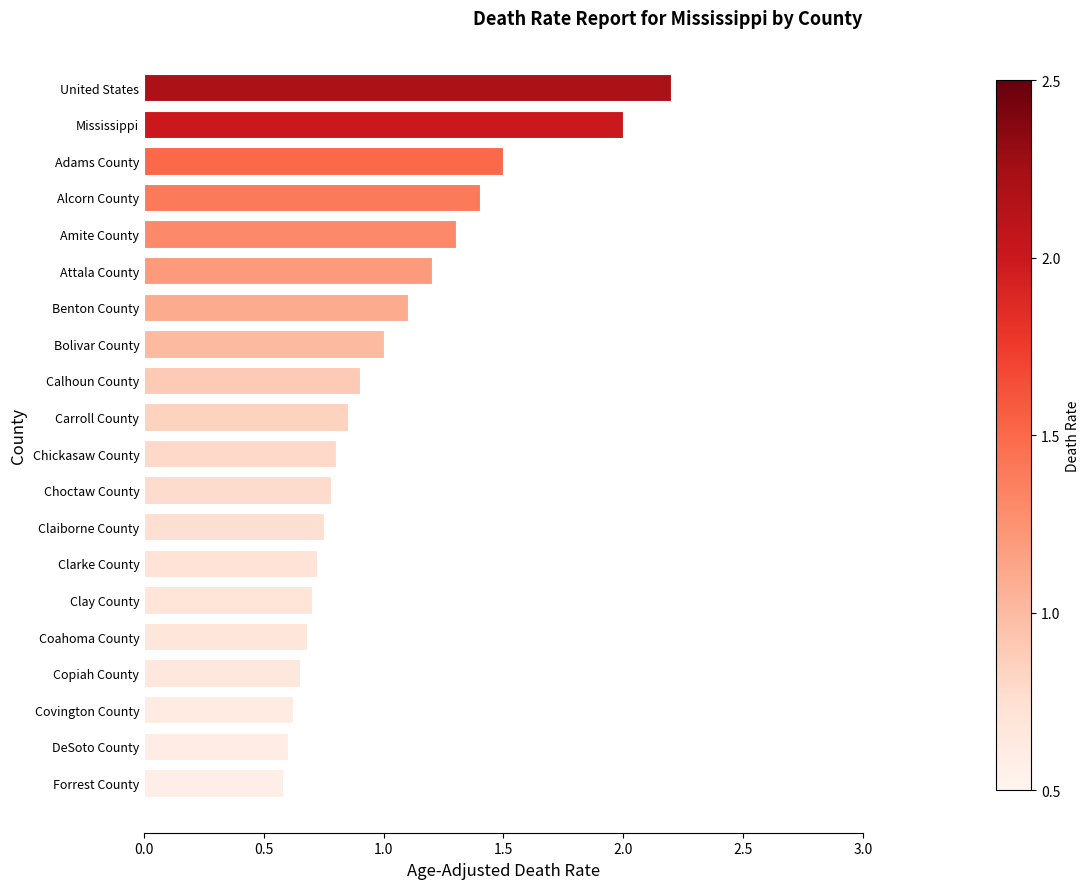

What is the difference between the maximum and second lowest values?

1.6